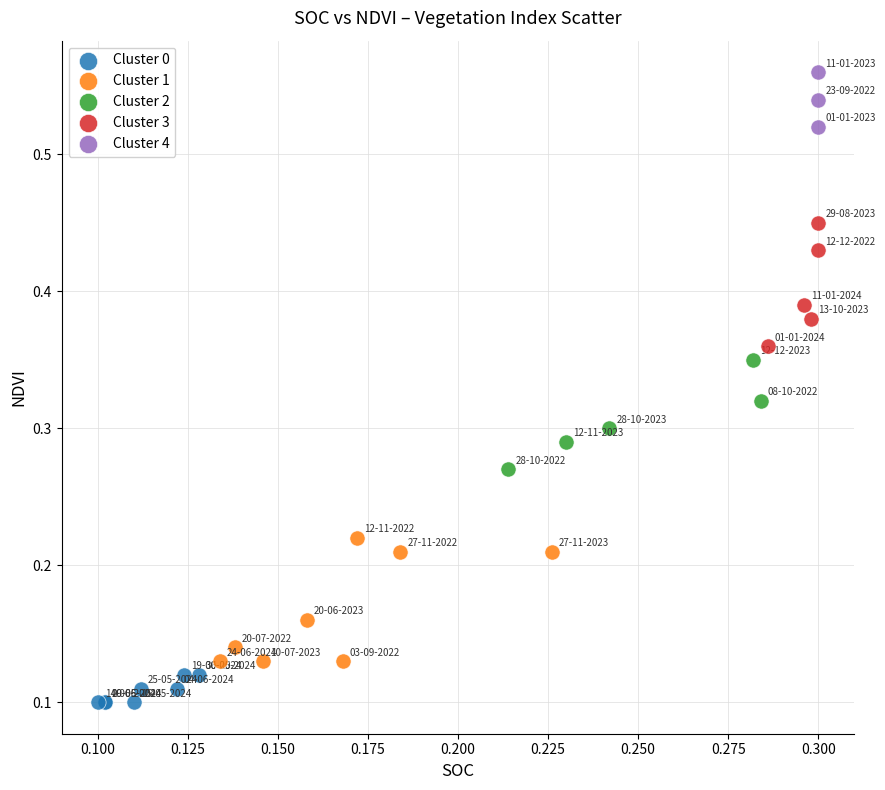

What are all the series names shown in the legend?

Cluster 0, Cluster 1, Cluster 2, Cluster 3, Cluster 4